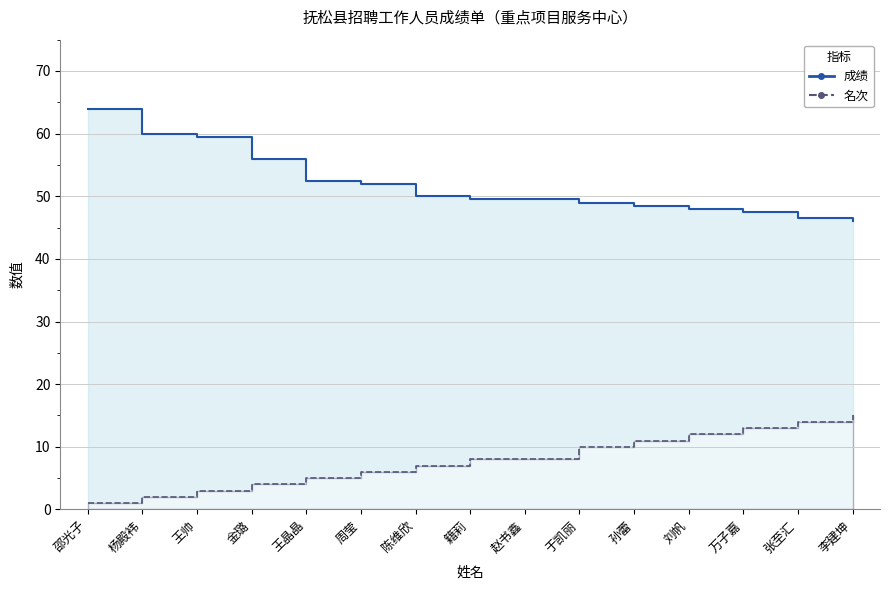

True or false: 成绩 and 名次 intersect in this chart.

False